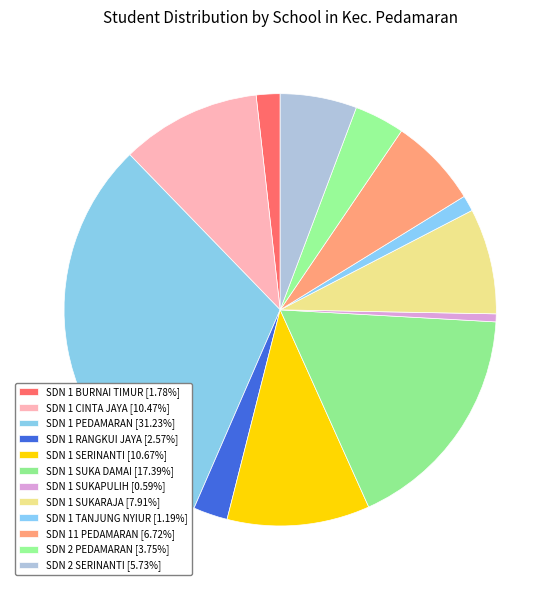

To the nearest percent, what is the combined percentage of SDN 1 SERINANTI and SDN 1 SUKAPULIH?

11%